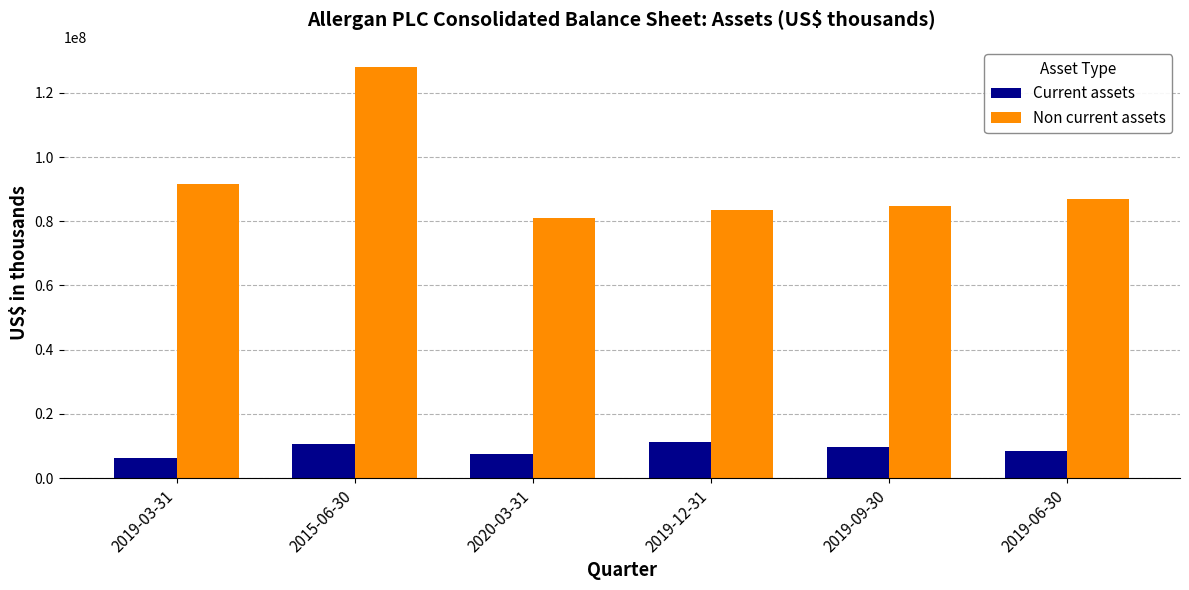

Reading right to left, list all the values displayed in this chart.

Current assets: 8572800	9593600	11126700	7474100	10486900	6289300
Non current assets: 86907900	84815300	83572400	80952100	127924200	91747000